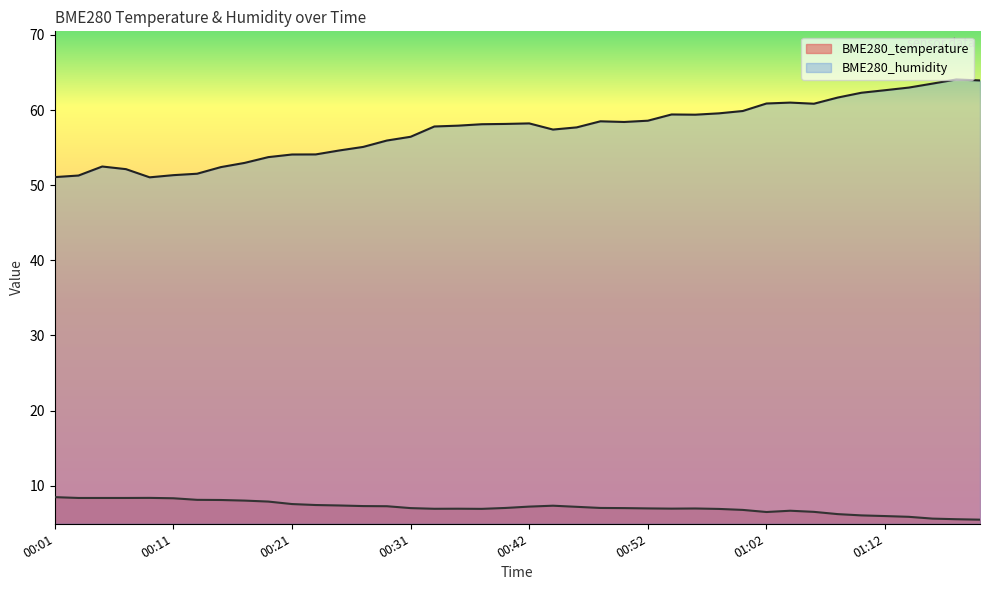

What is the difference between the BME280_temperature values at 00:19 and 00:03?

0.5